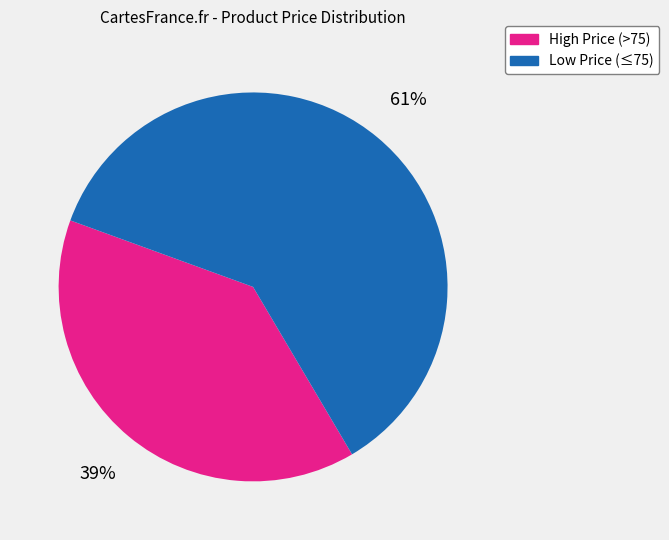

Is there a majority slice in this chart?

Yes